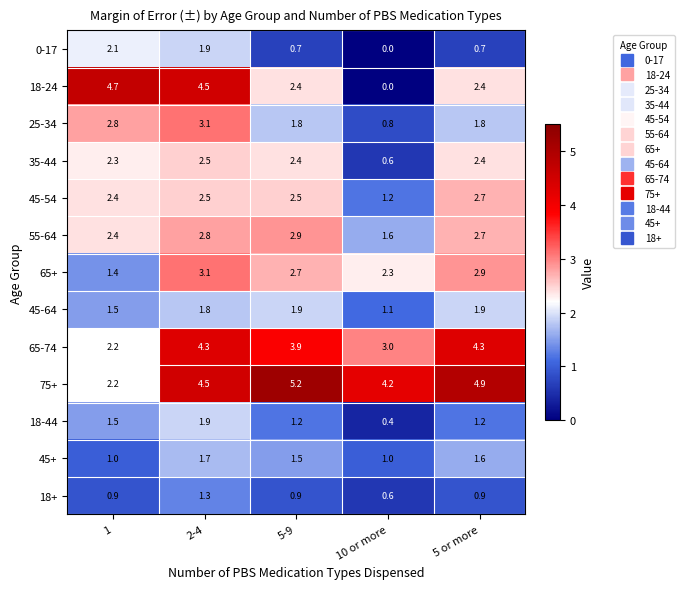

Which series has the largest total across all categories?

75+